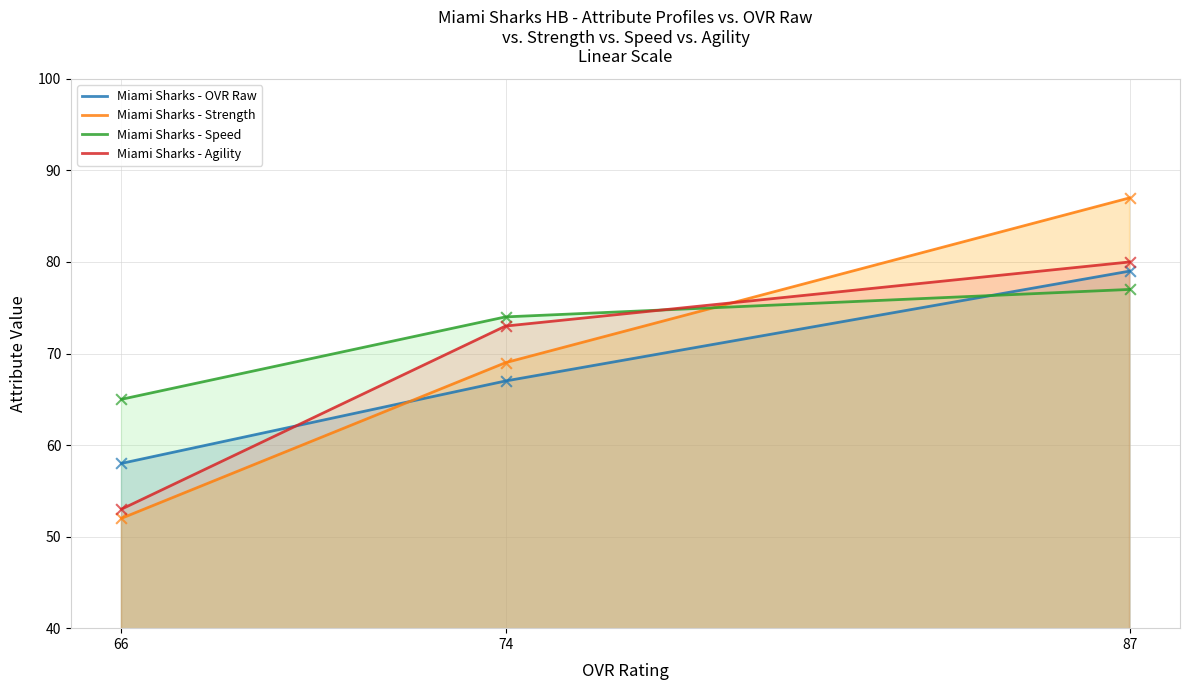

Which series contains the highest Y value?

Miami Sharks - Strength